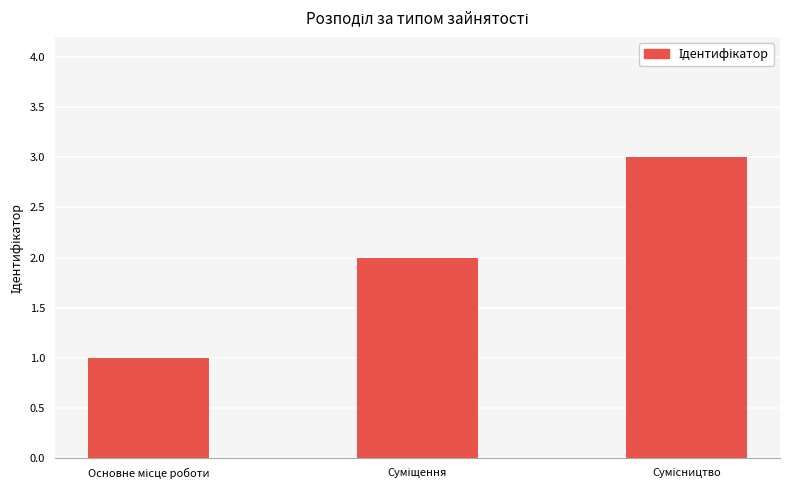

What is the maximum value shown in the chart?

3